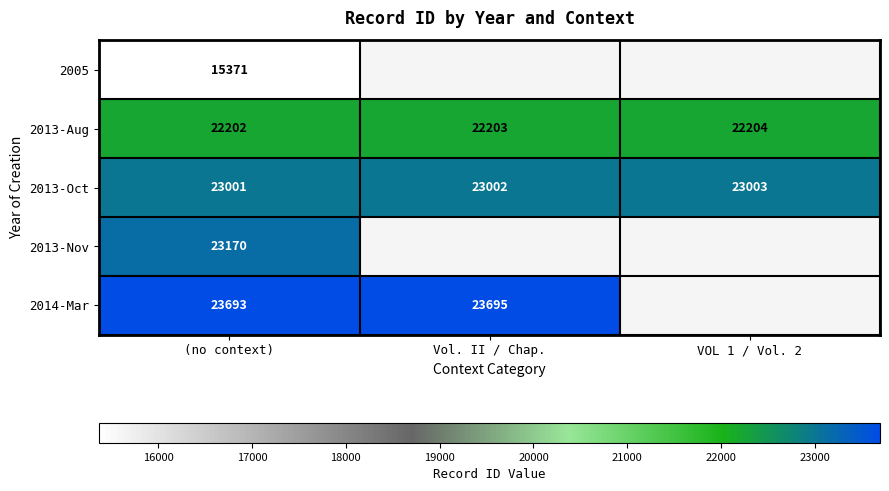

Is the value of 2014-Mar at Vol. II / Chap. greater than the value of 2013-Aug at (no context)?

Yes